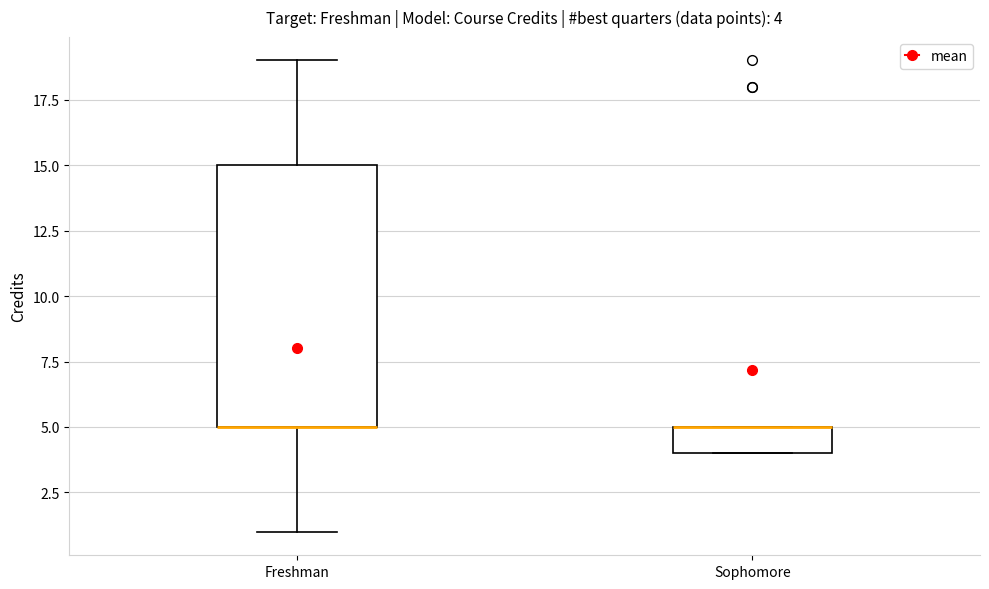

Comparing the boxes themselves (not the whiskers), which one is the tallest?

Freshman